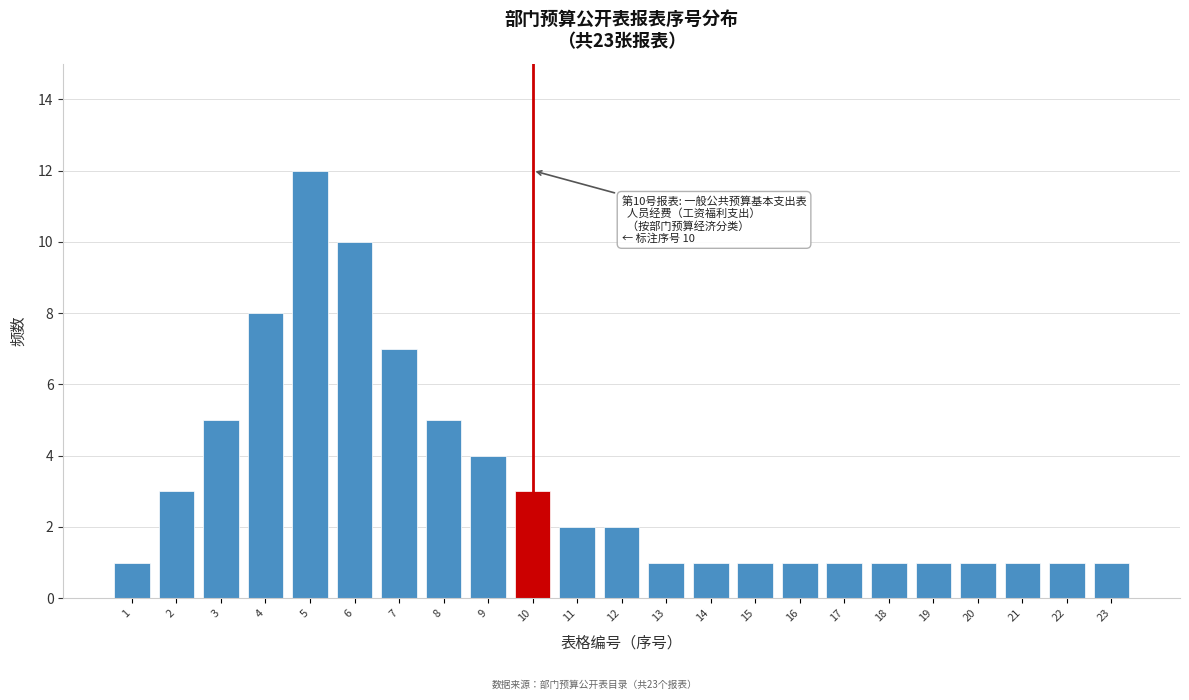

Reading right to left, extract all data points from this chart.

1	1	1	1	1	1	1	1	1	1	1	2	2	3	4	5	7	10	12	8	5	3	1